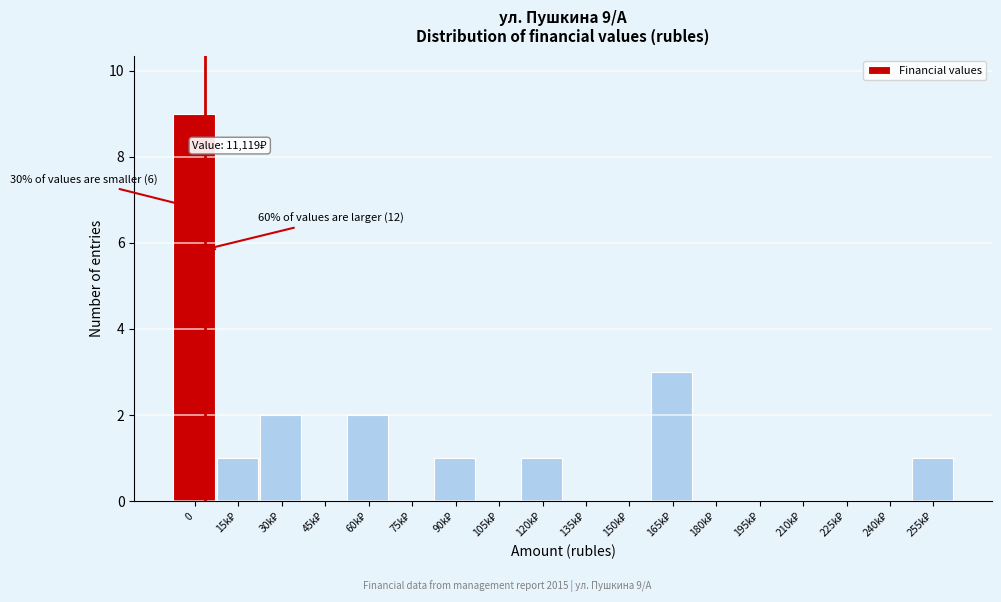

What is the sum of all values?

20